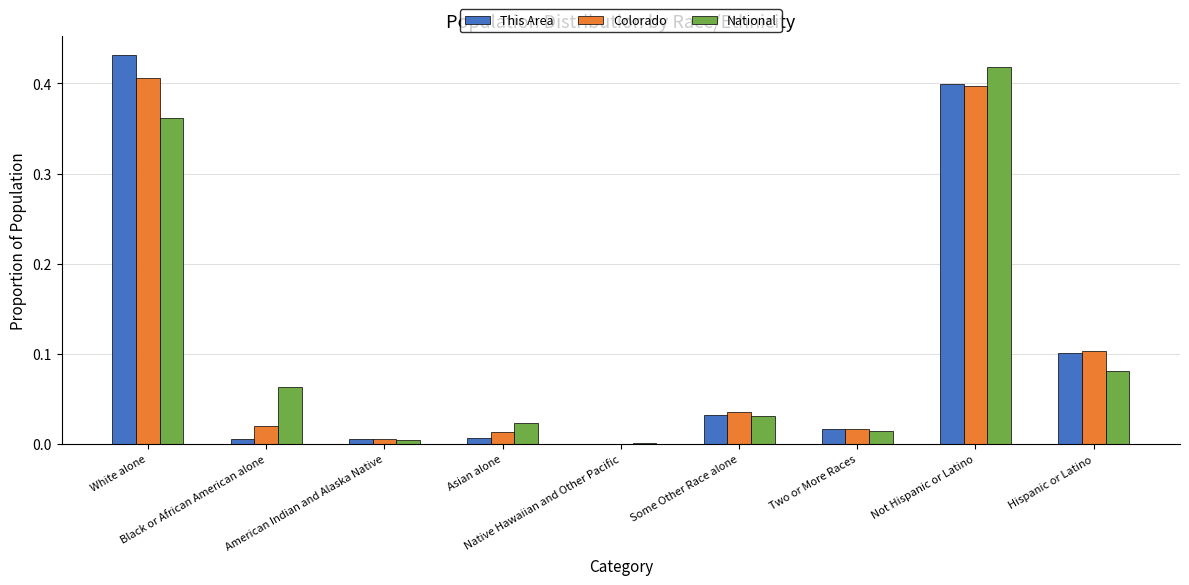

What is the sum of all This Area values?

1.0